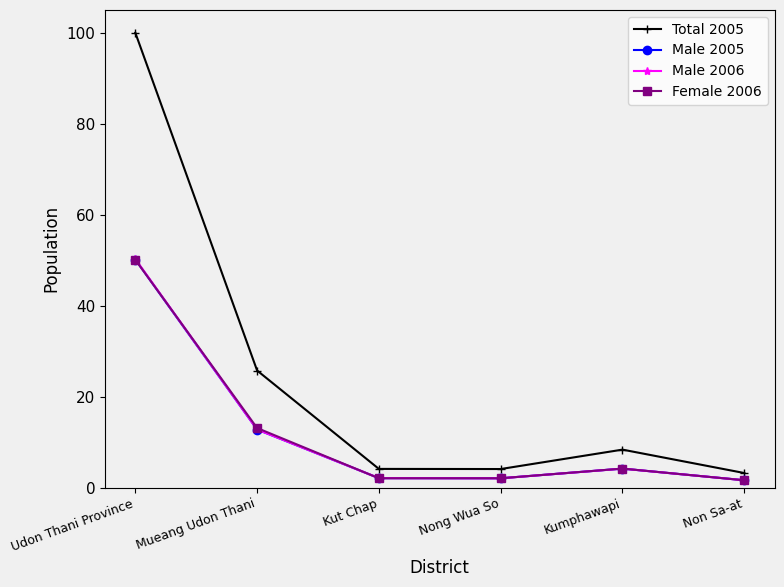

What are all the series names shown in the legend?

Total 2005, Male 2005, Male 2006, Female 2006